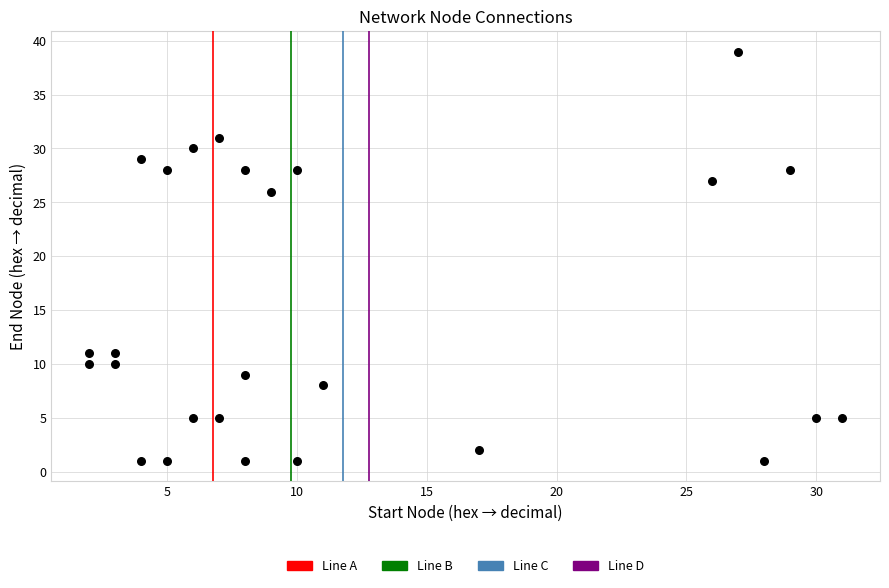

What is the range of X values (max minus min)?

29